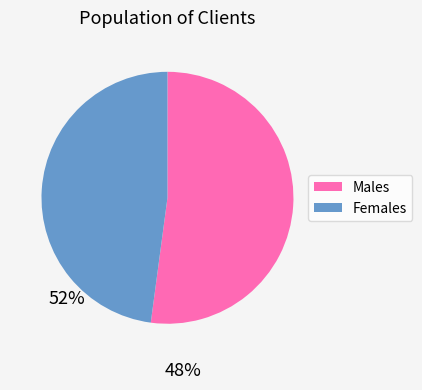

Does any single category account for the majority?

Yes